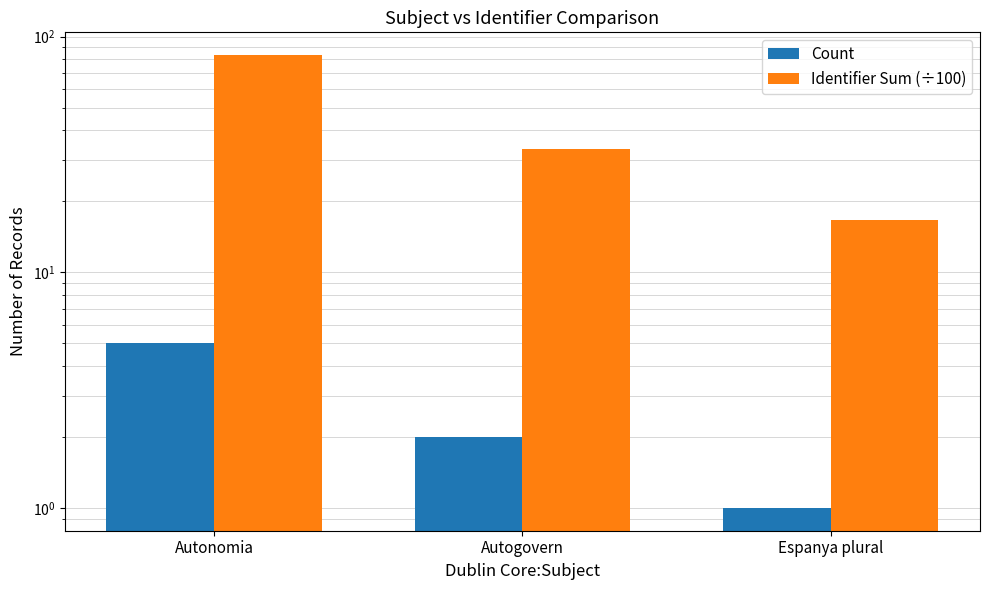

At which label does Identifier Sum (÷100) first exceed 33?

Autonomia